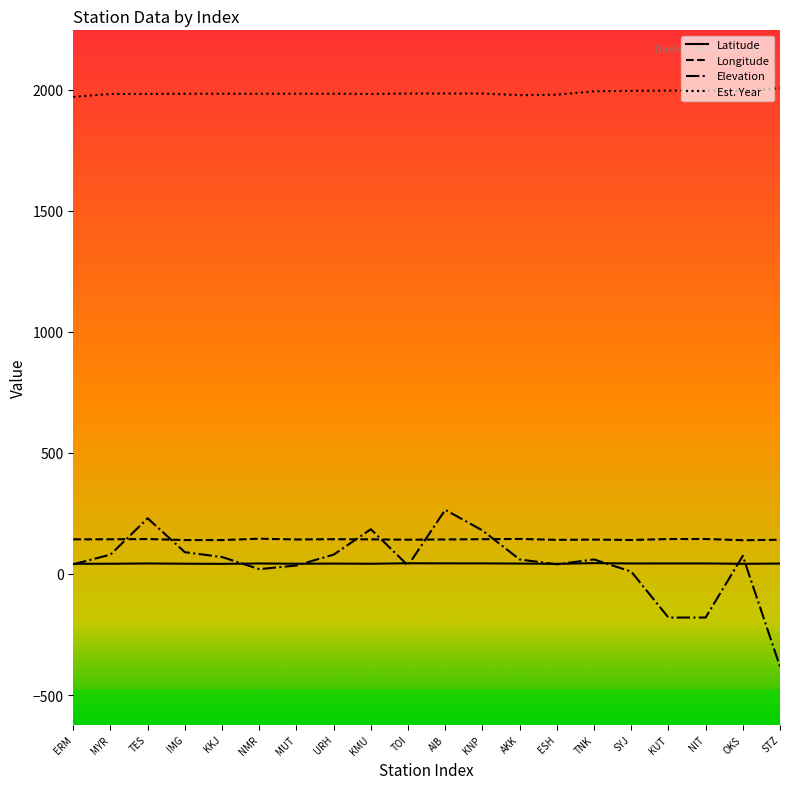

Which series has the widest spread of values?

Elevation